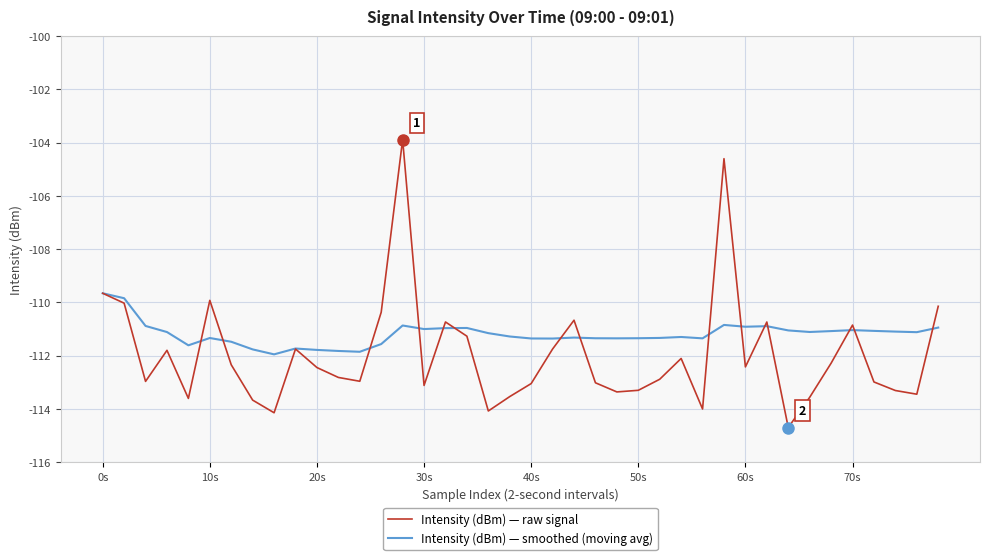

Rank the series by their maximum value, from highest to lowest.

Intensity (dBm) — raw signal, Intensity (dBm) — smoothed (moving avg)